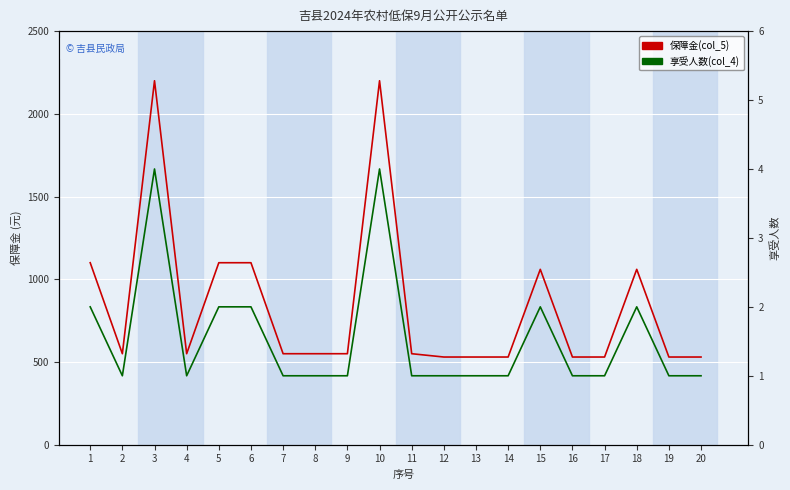

Which series changed the most between 1 and 5?

保障金(col_5)